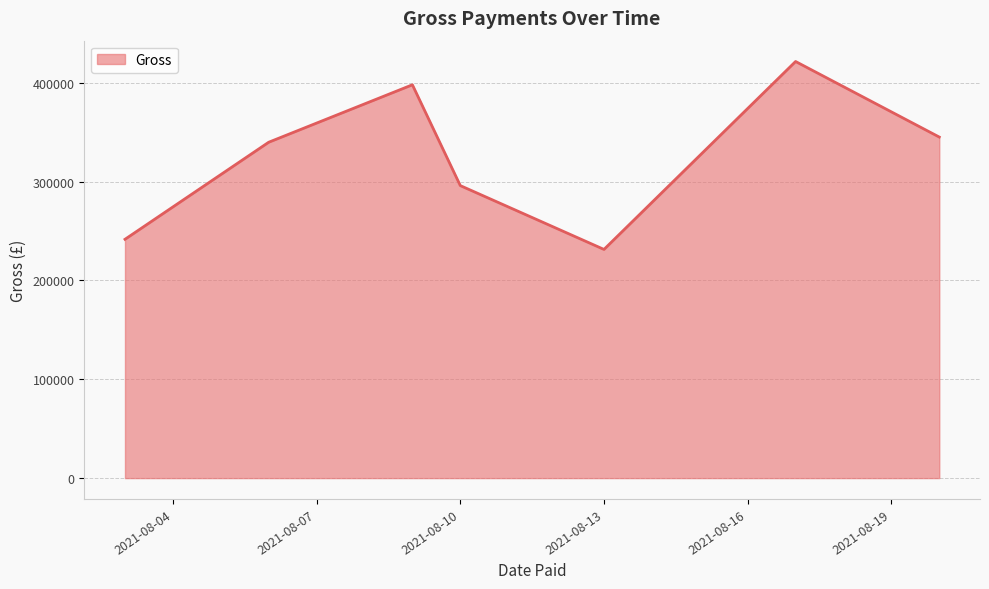

What is the difference between the second highest and minimum values?

166599.0